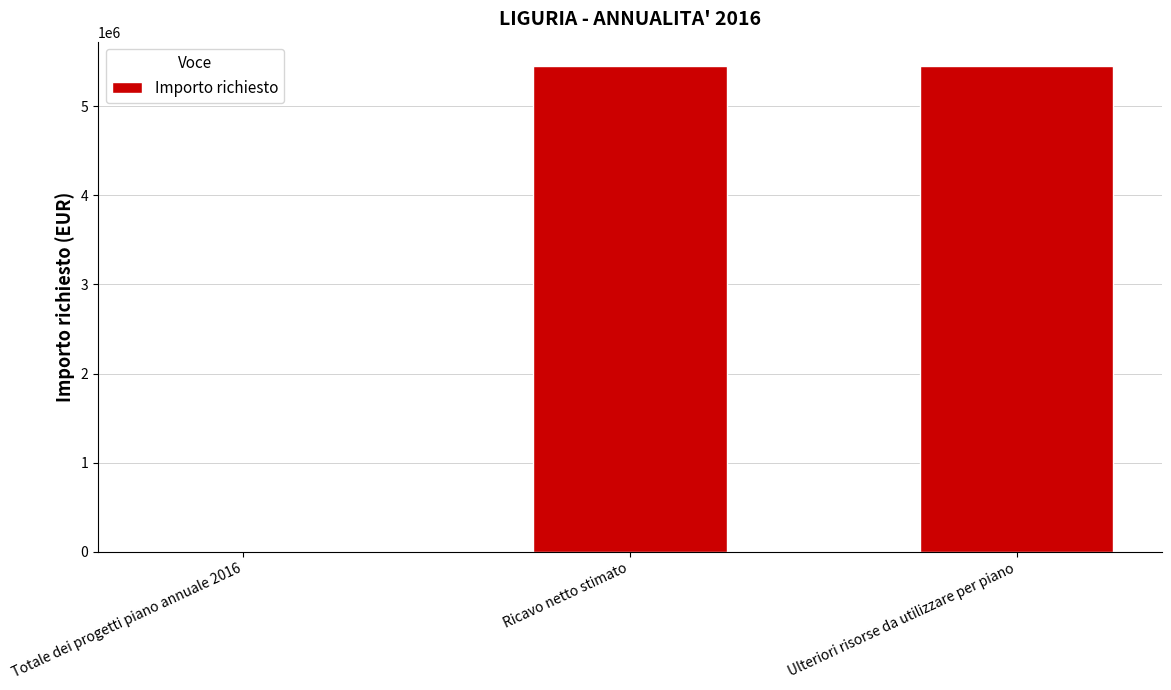

Reading left to right, list all the values displayed in this chart.

0.0	5453474.2	5453474.2